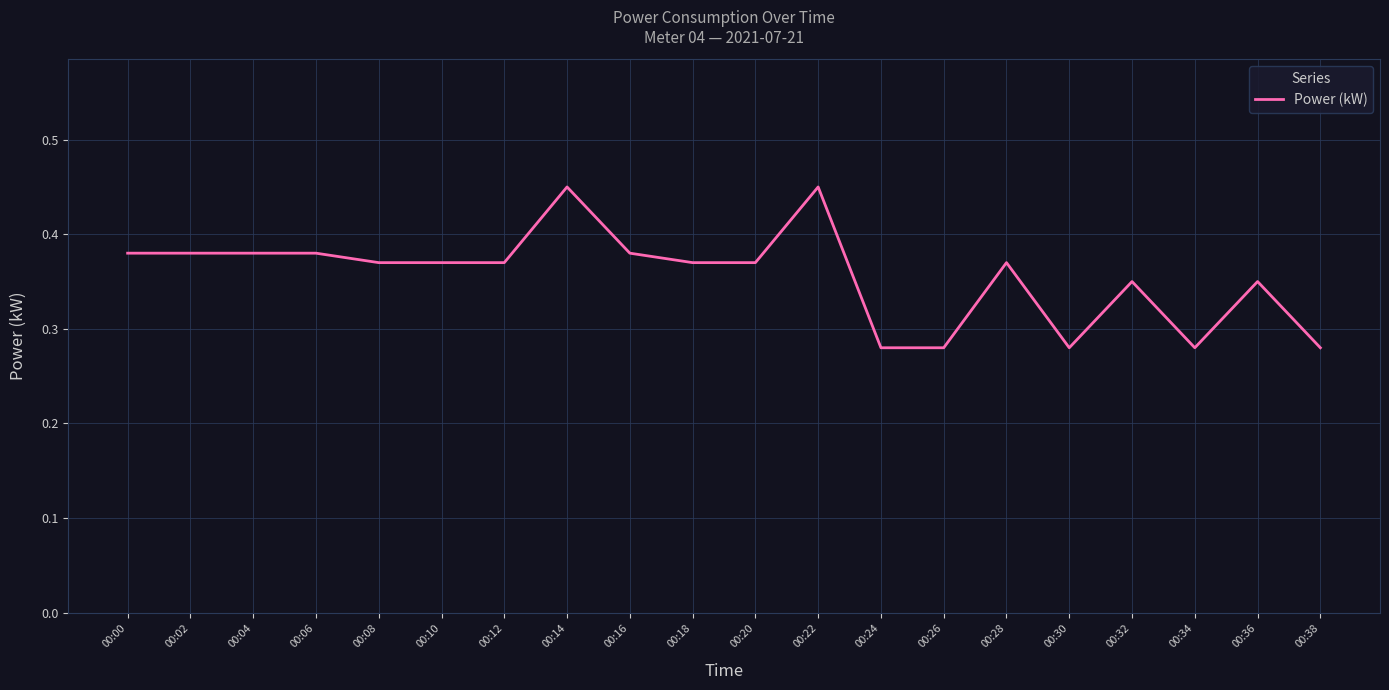

The chart shows a value of 0.1 at 00:24. True or false?

False